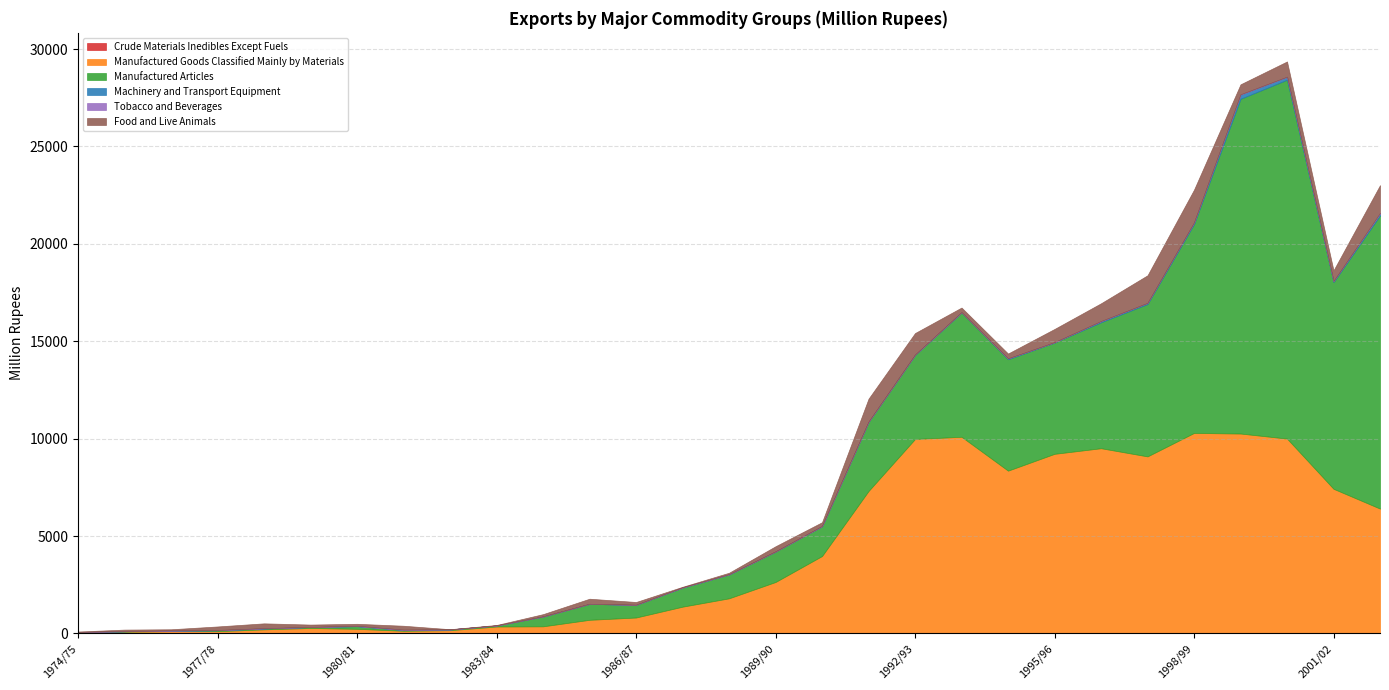

The Food and Live Animals series shows 1757.9 at 1991/92. True or false?

False